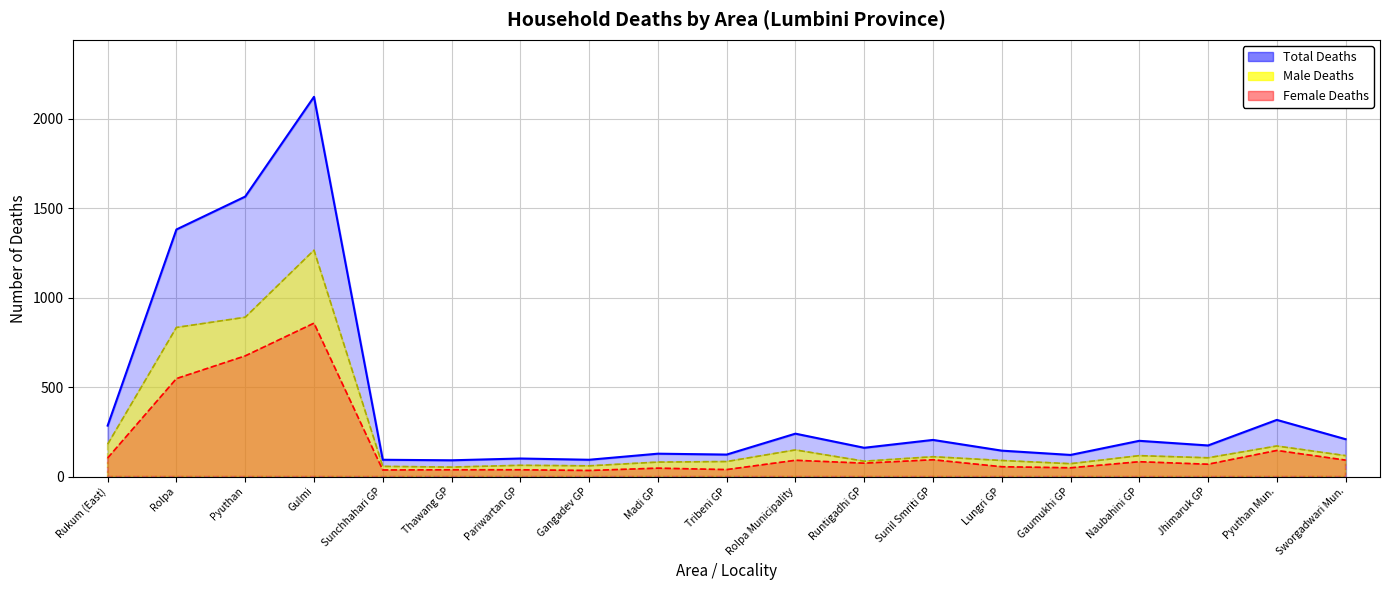

Is it true that male_deaths equals 30 at Madi GP?

False